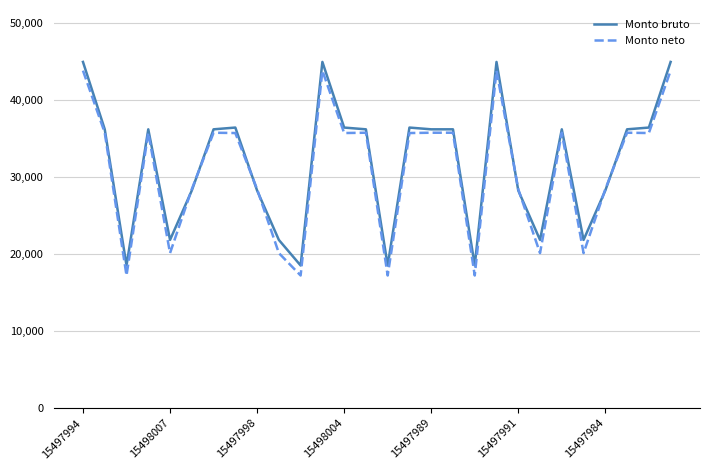

What is the lowest value of the Monto bruto series?

18535.1